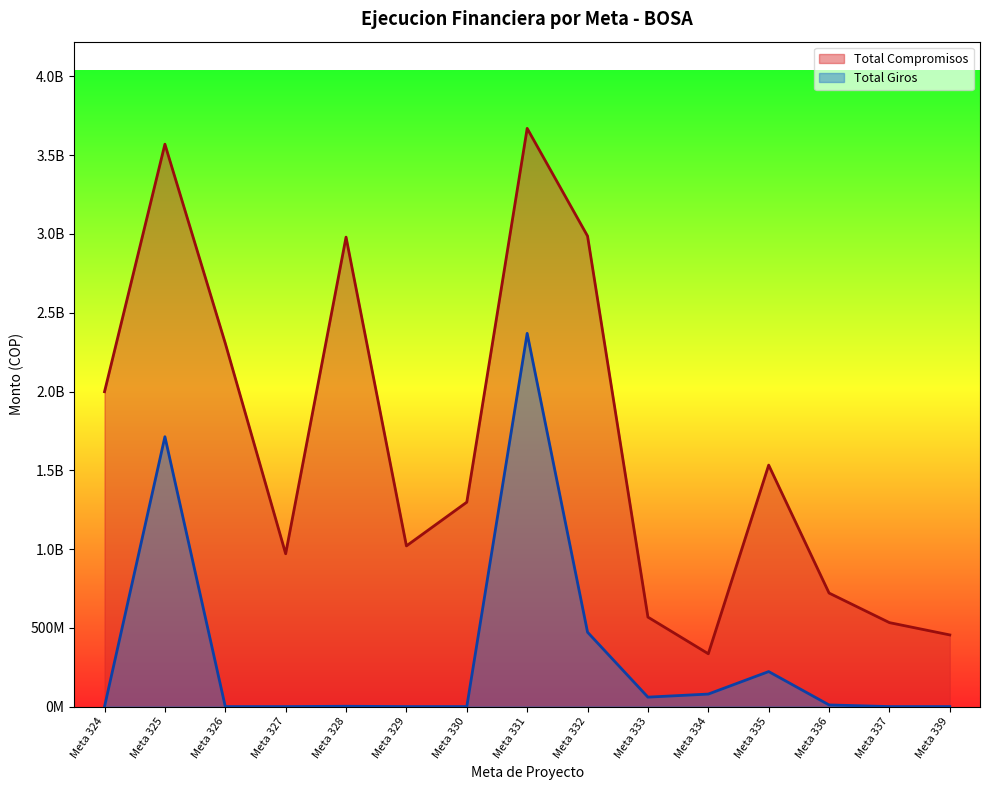

True or false: Total Compromisos and Total Giros intersect in this chart.

False